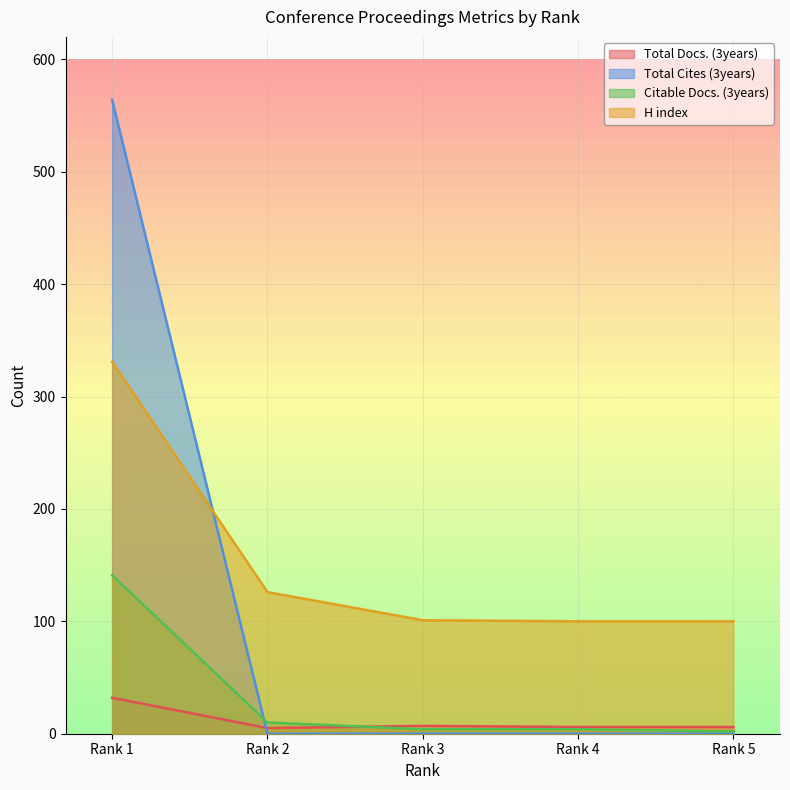

True or false: Citable Docs. (3years) has more than 2 points higher than both neighbors.

False